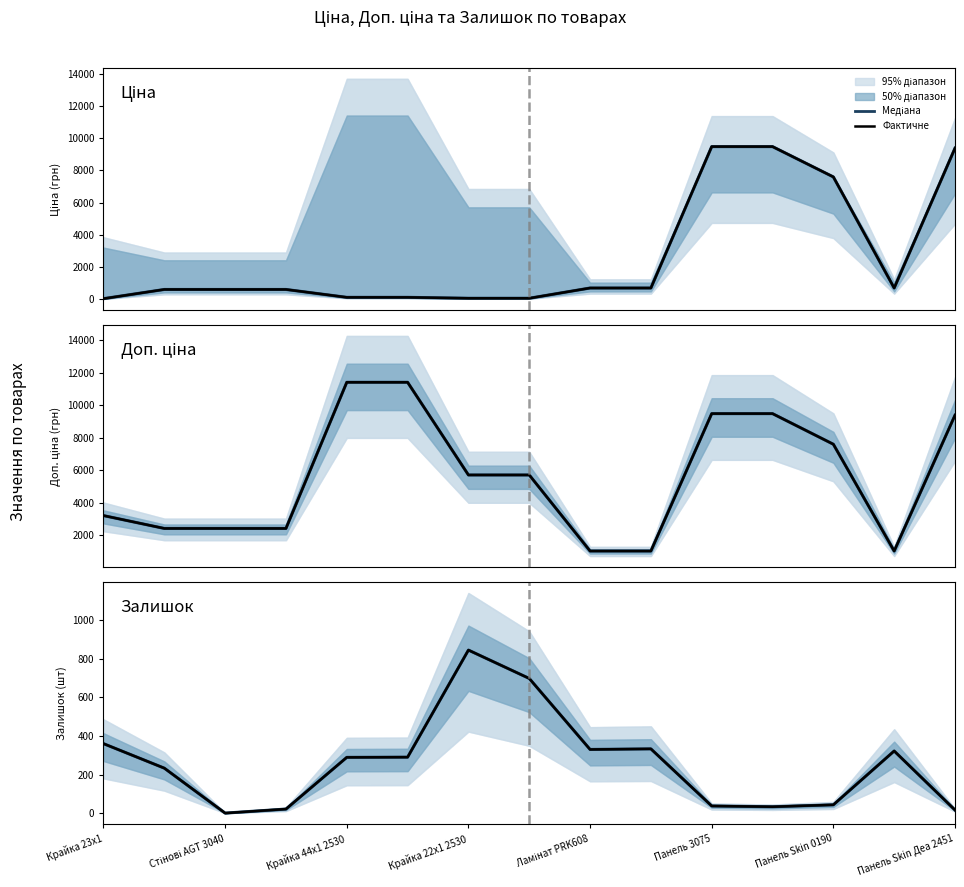

True or false: Ціна and Доп. ціна cross at least once.

False